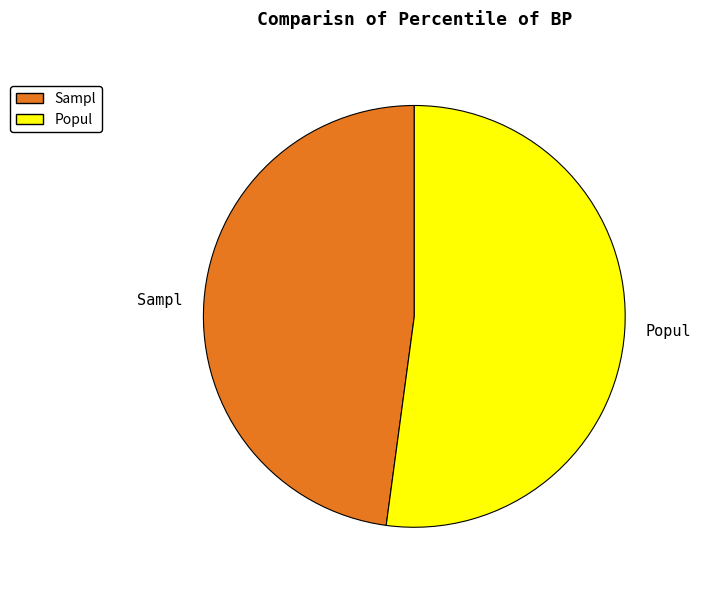

Approximately how many times larger is the value at Popul compared to Sampl?

1.1